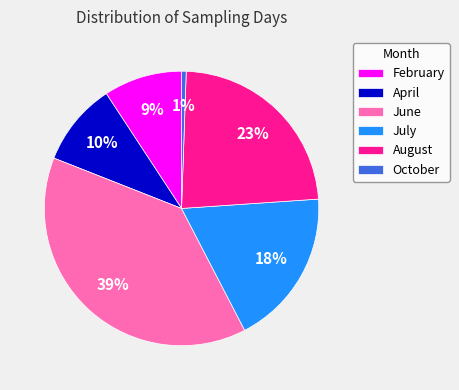

To the nearest percent, what percentage of the pie is February?

9%